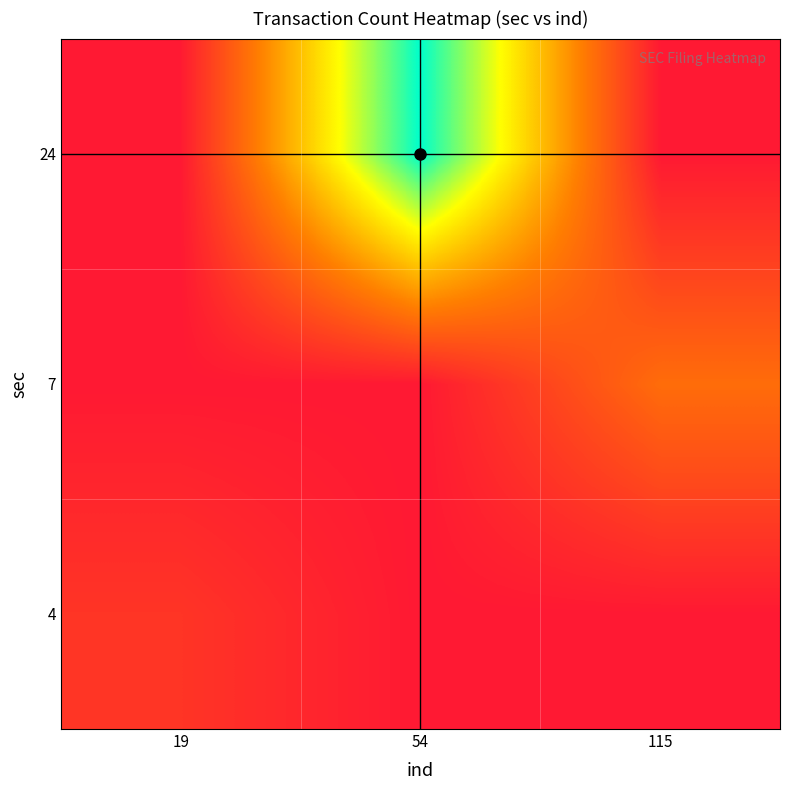

At which category is the sum across all series the highest?

54